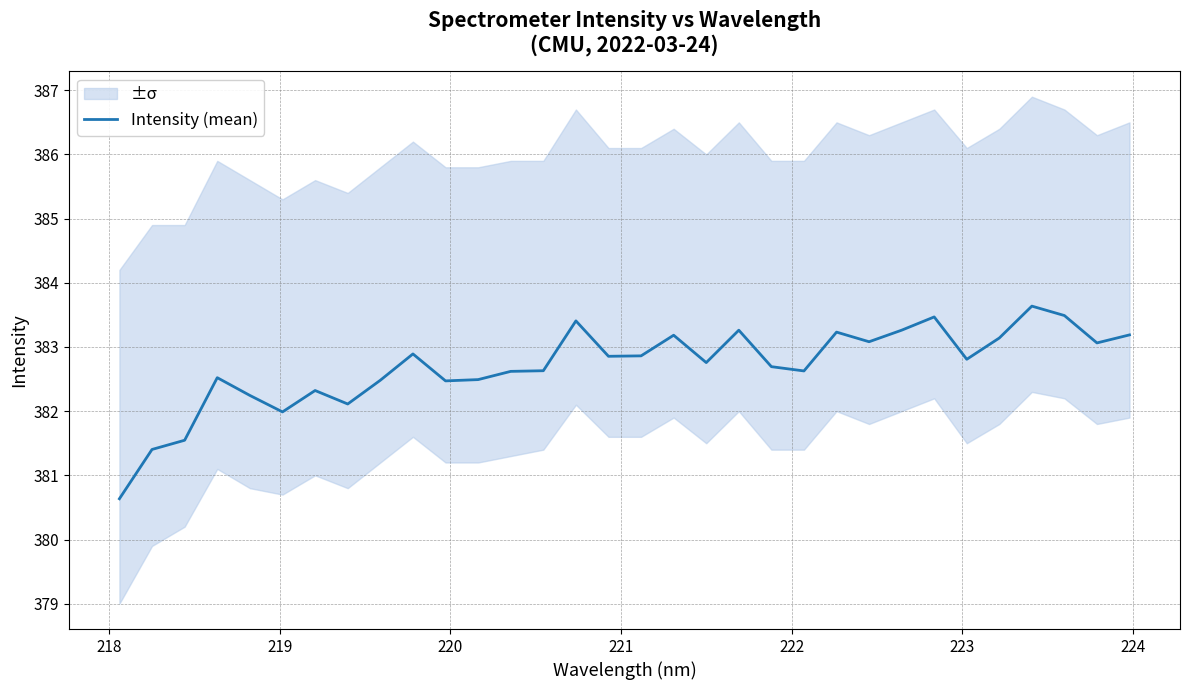

The value at 220 is 382.5. True or false?

True